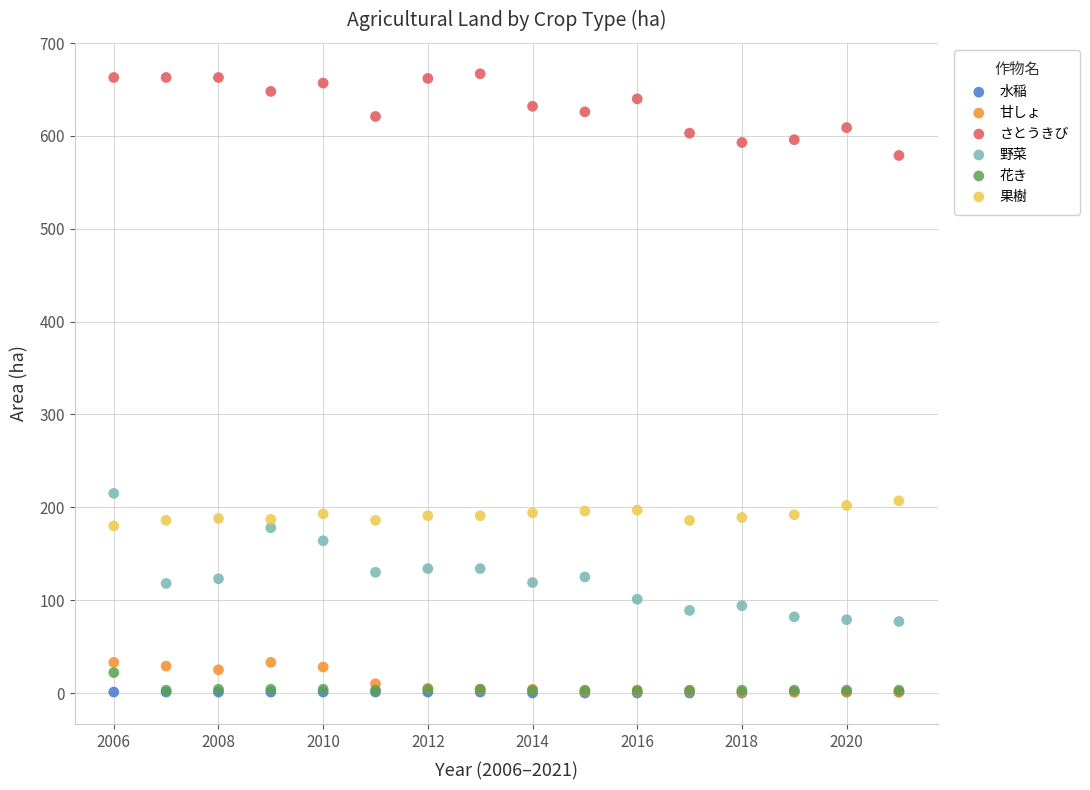

What are all the series names shown in the legend?

水稲, 甘しょ, さとうきび, 野菜, 花き, 果樹